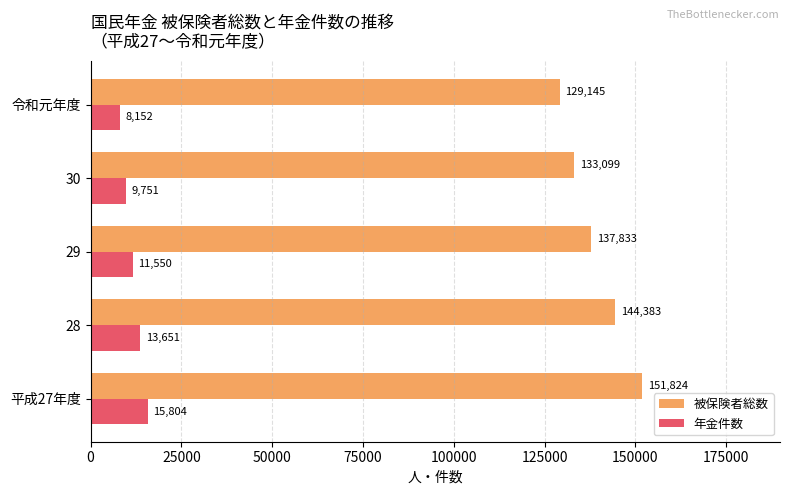

Count the 被保険者総数 values in the range 133099 to 144383.

3